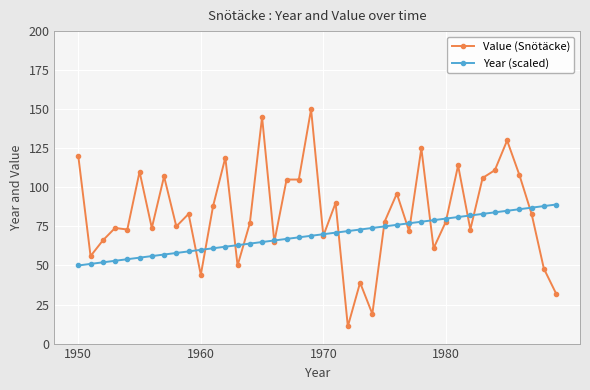

What is the minimum value for Value (Snötäcke)?

11